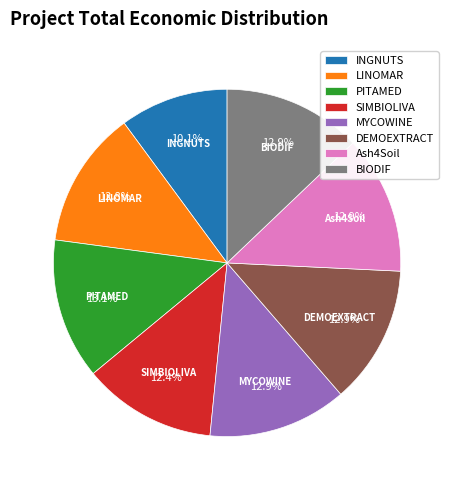

Does MYCOWINE account for over 50% of the chart?

No